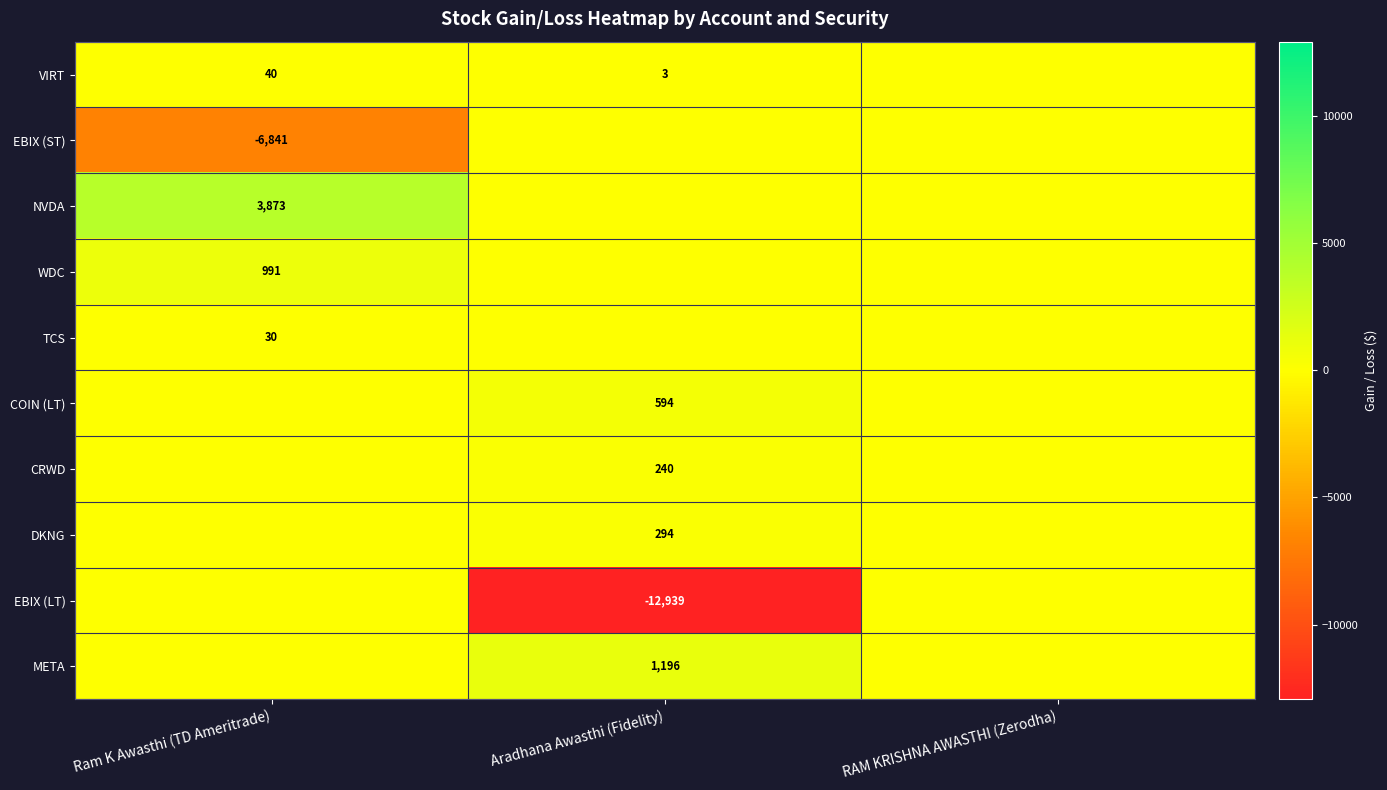

What is the minimum value shown in the chart?

-12938.6